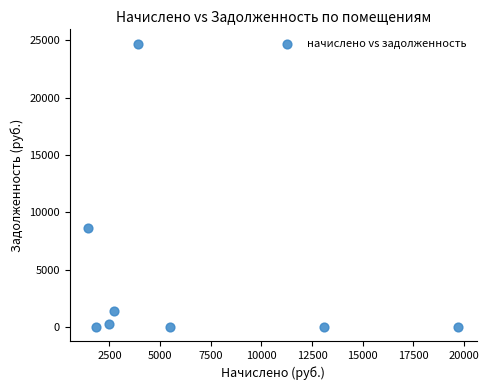

What Y value in the scatter plot is closest to 12354?

8577.8